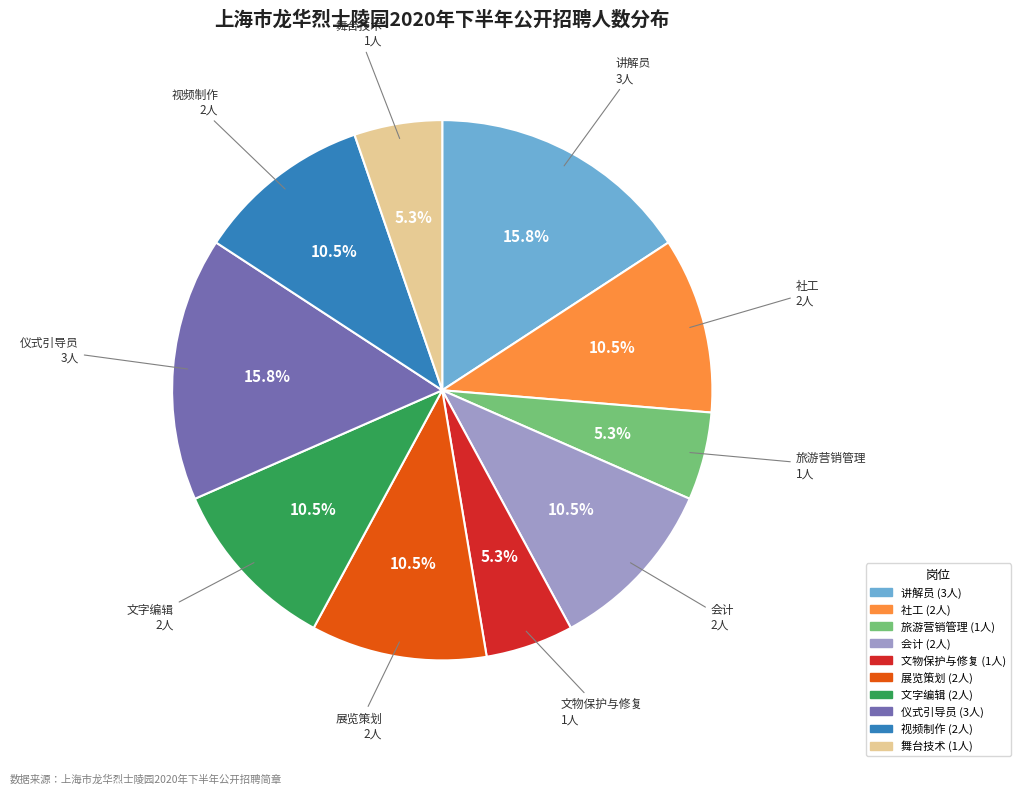

How many segments does this pie chart have?

10